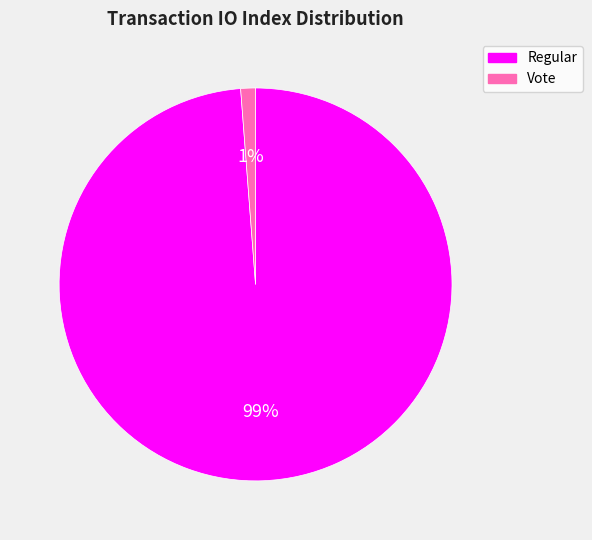

True or false: Vote accounts for 15% of the total.

False